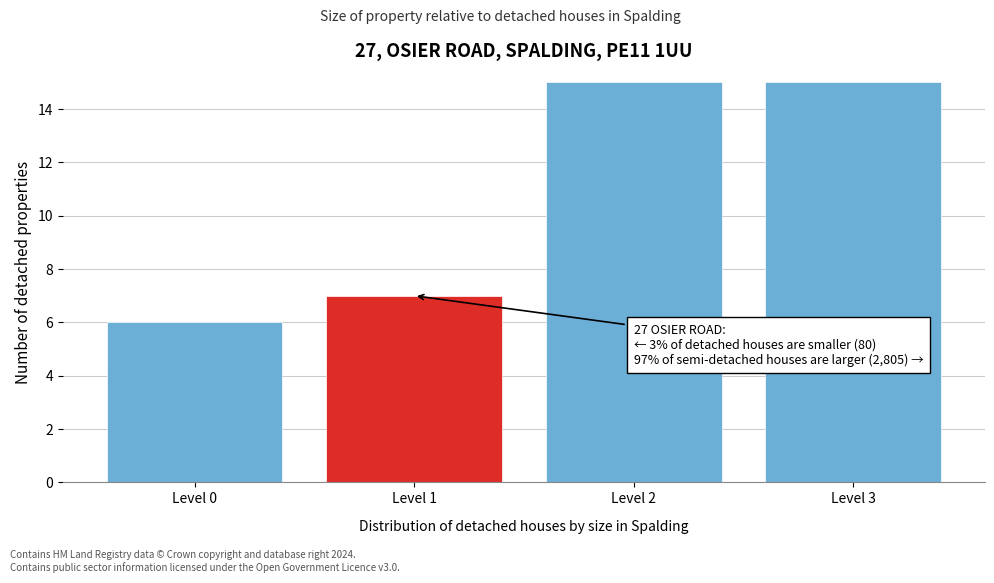

Reading right to left, list all the values displayed in this chart.

Level 3=15	Level 2=15	Level 1=7	Level 0=6